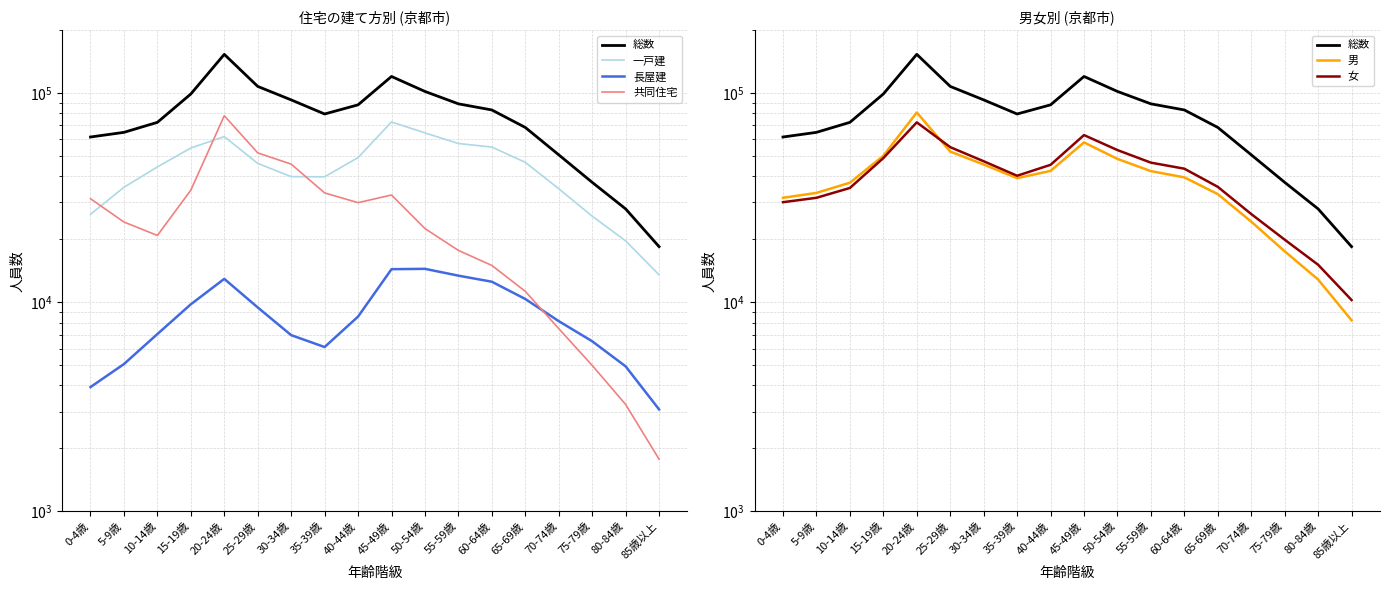

How many lines are shown in the chart?

6